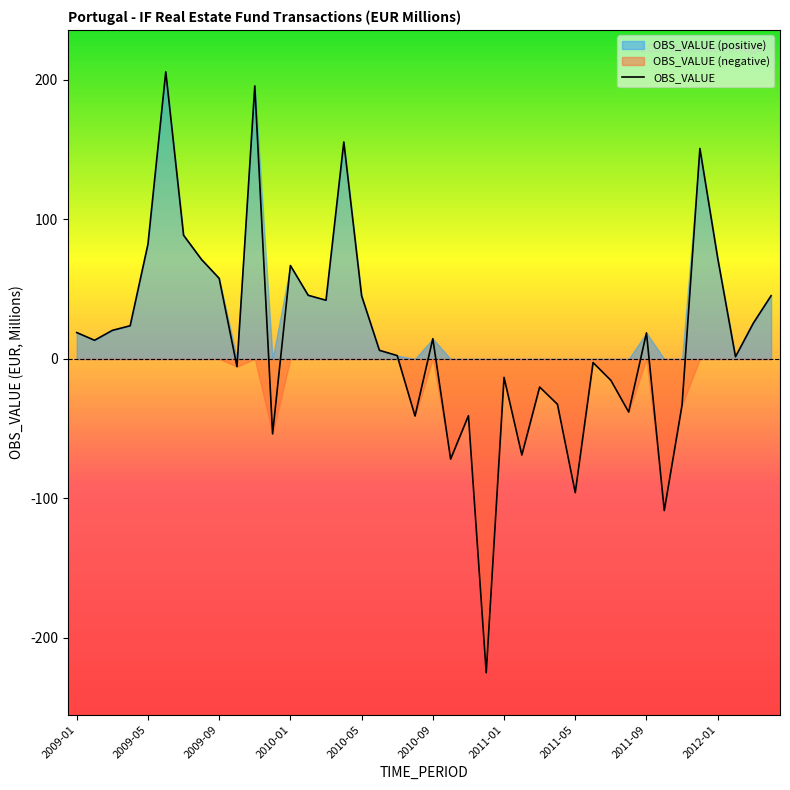

The chart shows a value of 1.6 at 2012-02. True or false?

True